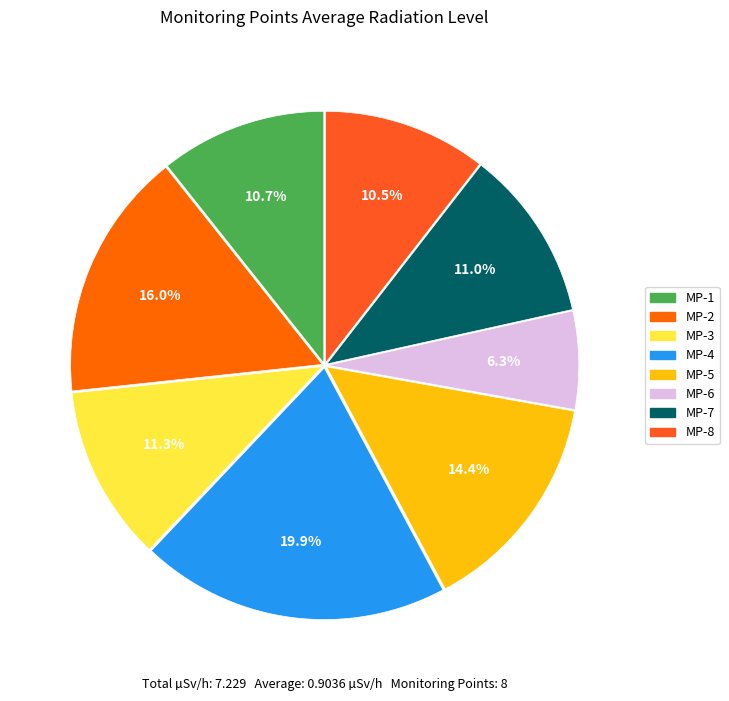

What is the ratio of the value at MP-7 to the value at MP-2?

0.7